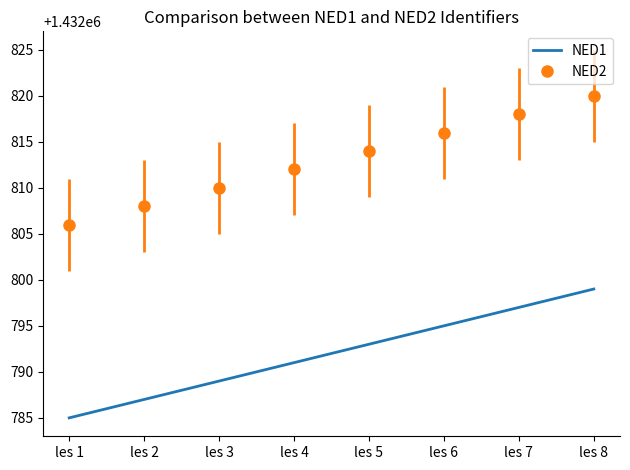

True or false: NED2 and NED1 intersect in this chart.

False